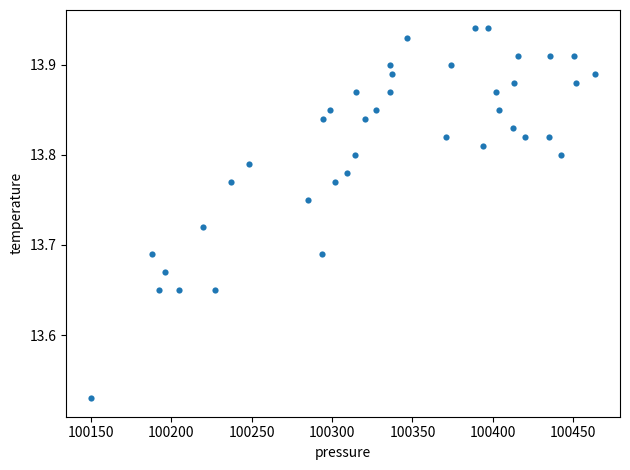

What is the range of Y values (max minus min)?

0.4